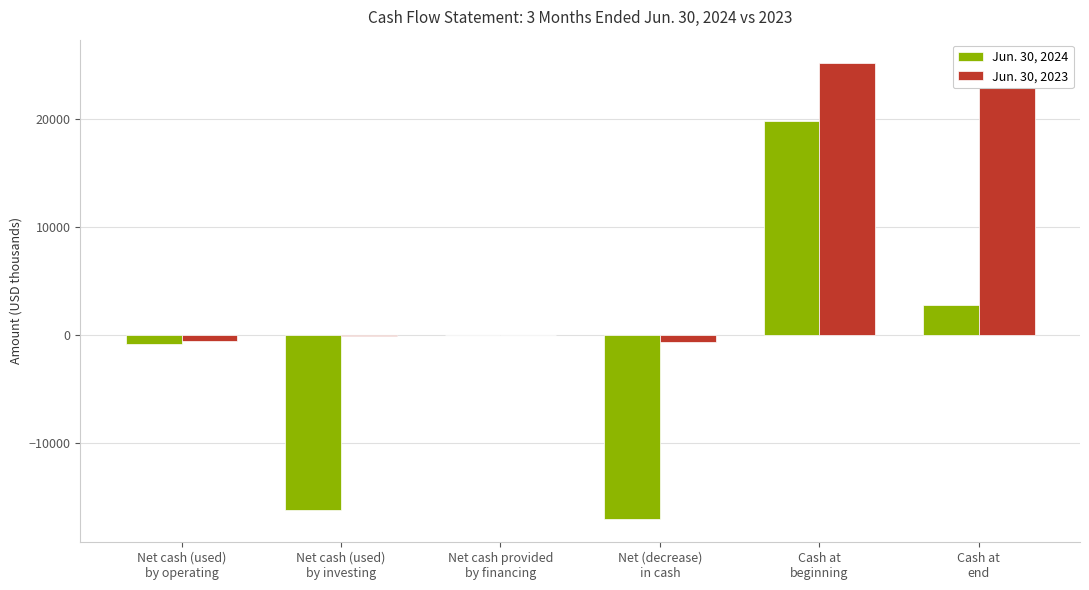

Which series has the largest total across all categories?

Jun. 30, 2023